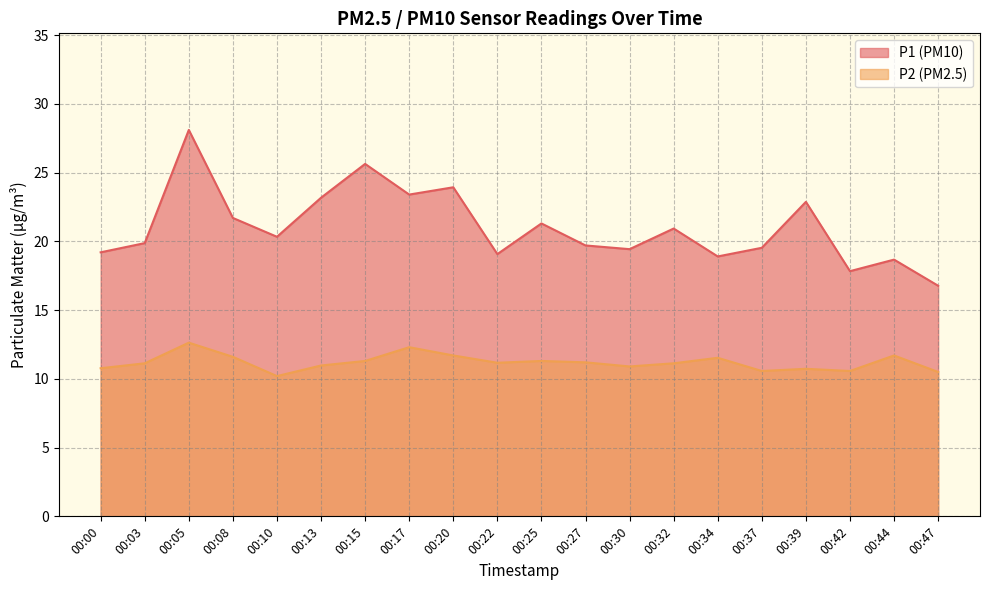

Which category has the lowest value across all series?

00:10